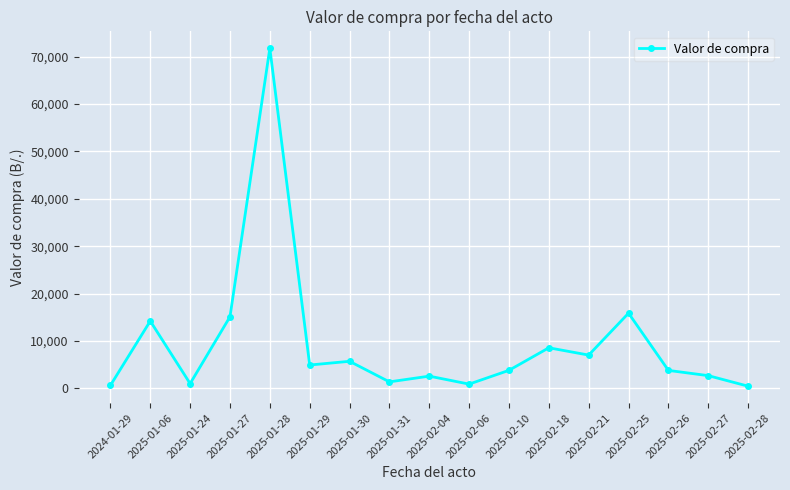

At which label is the value closest to 36117?

2025-02-25